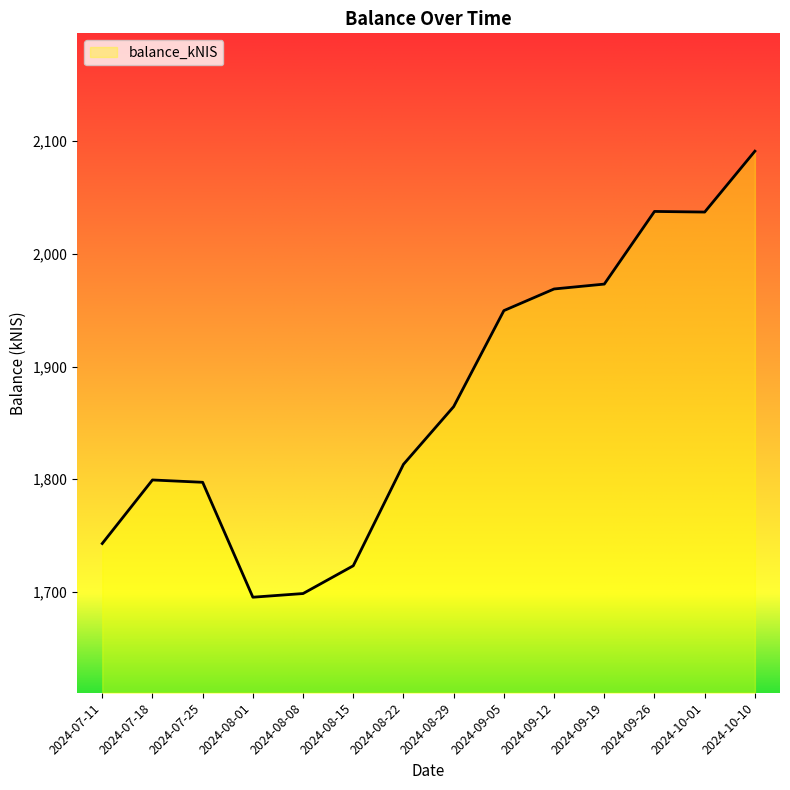

What is the ratio of the value at 2024-08-22 to the value at 2024-07-11?

1.0